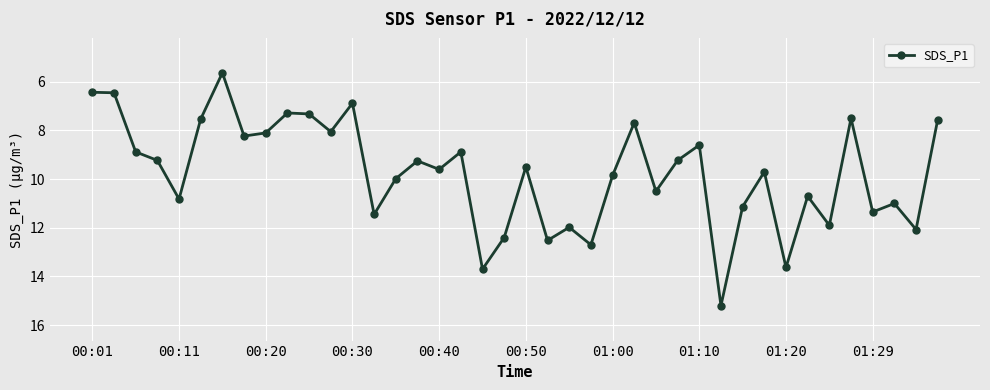

How many lines are shown in the chart?

1